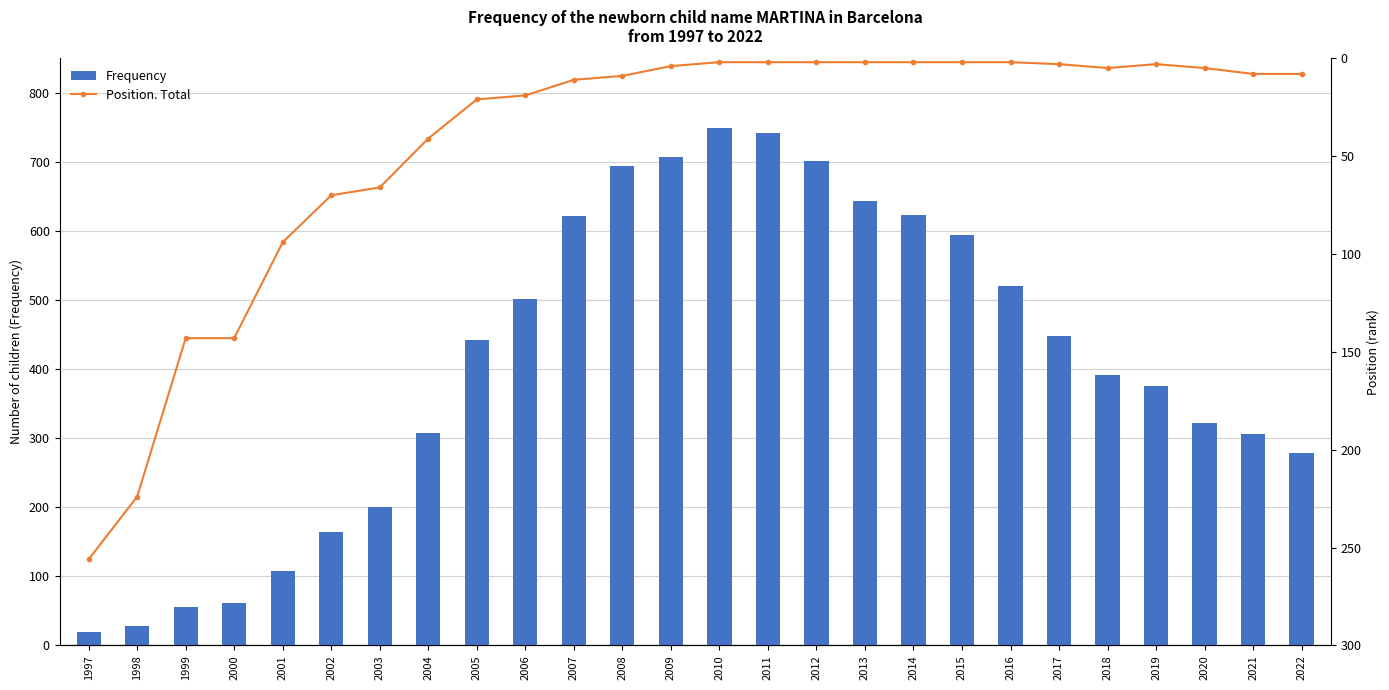

Count the number of categories in the chart.

26